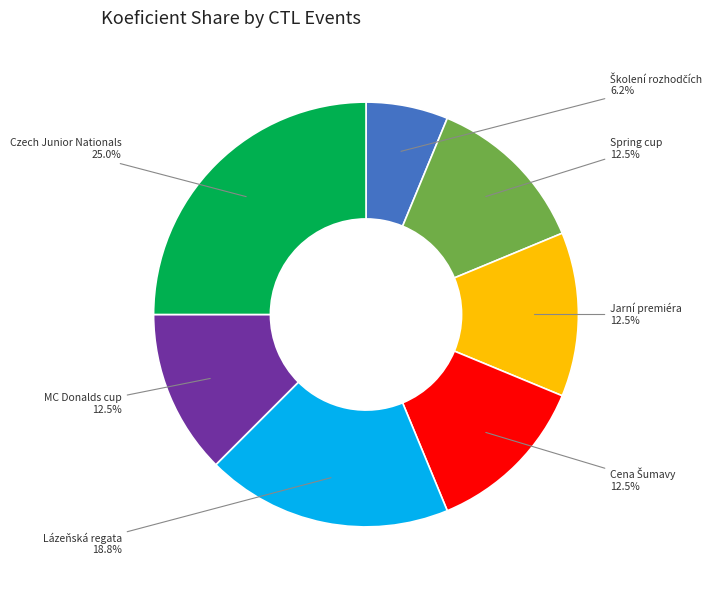

What is the ratio of the value at Spring cup to the value at Jarní premiéra?

1.0